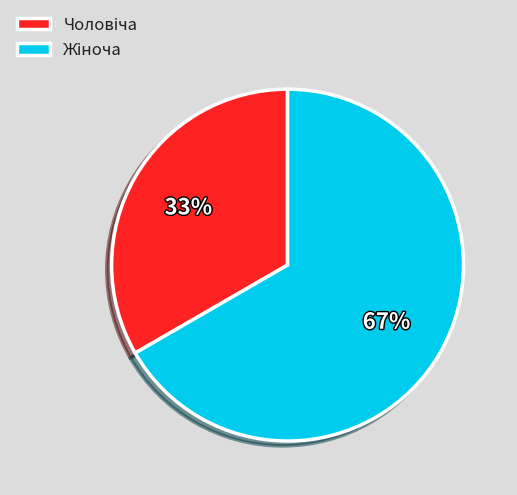

Does any single category account for the majority?

Yes